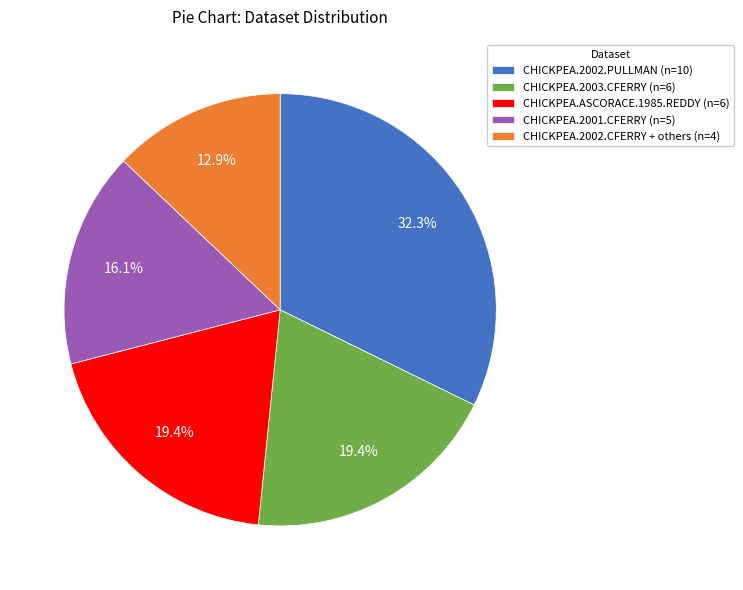

Between CHICKPEA.2002.PULLMAN (n=10) and CHICKPEA.2003.CFERRY (n=6), which is larger?

CHICKPEA.2002.PULLMAN (n=10)